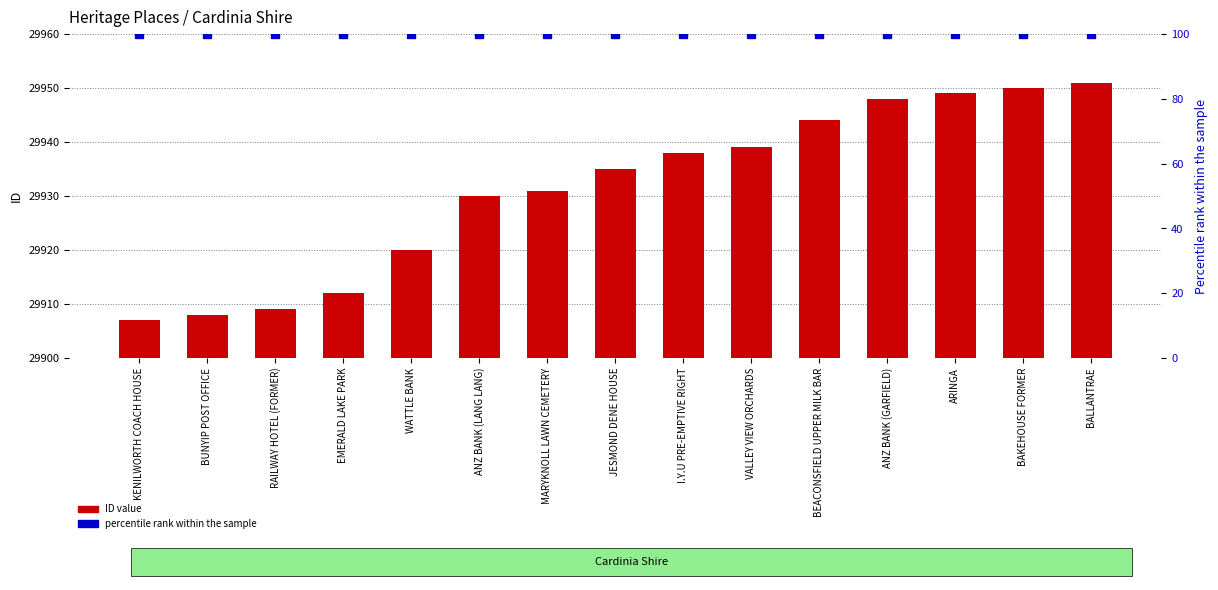

What are all the series names shown in the legend?

ID value, percentile rank within the sample